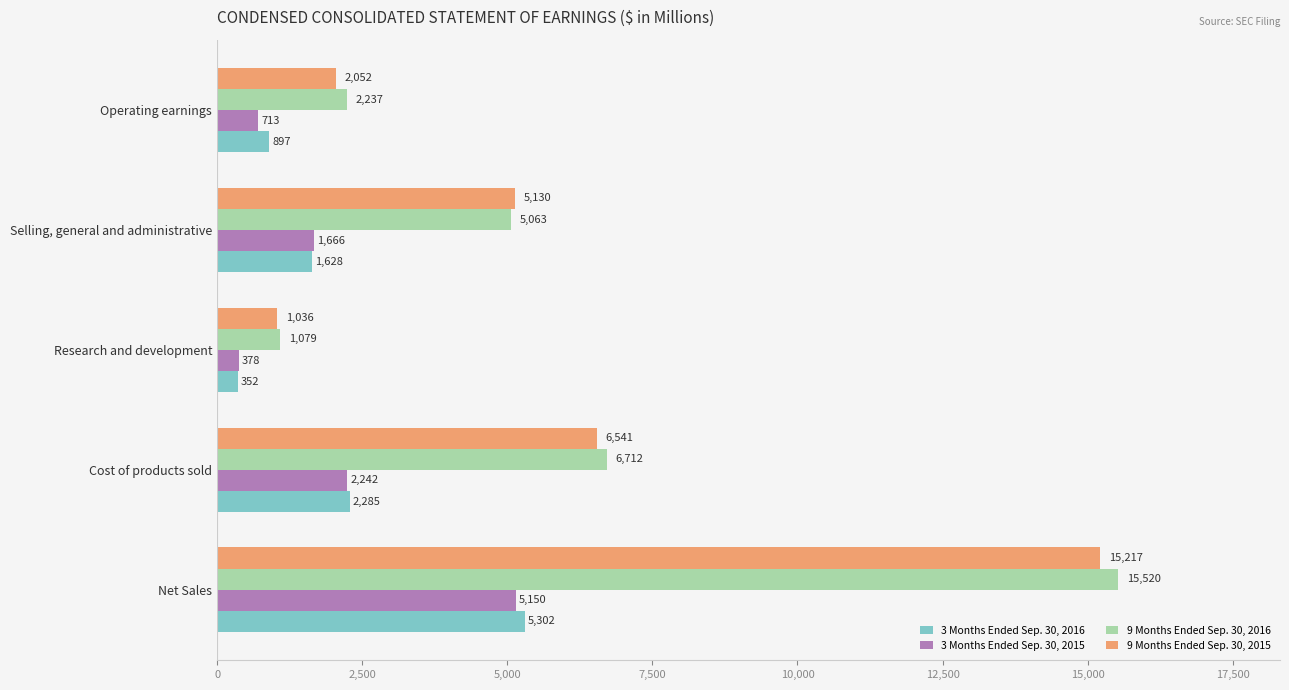

Which series has the largest total across all categories?

9 Months Ended Sep. 30, 2016